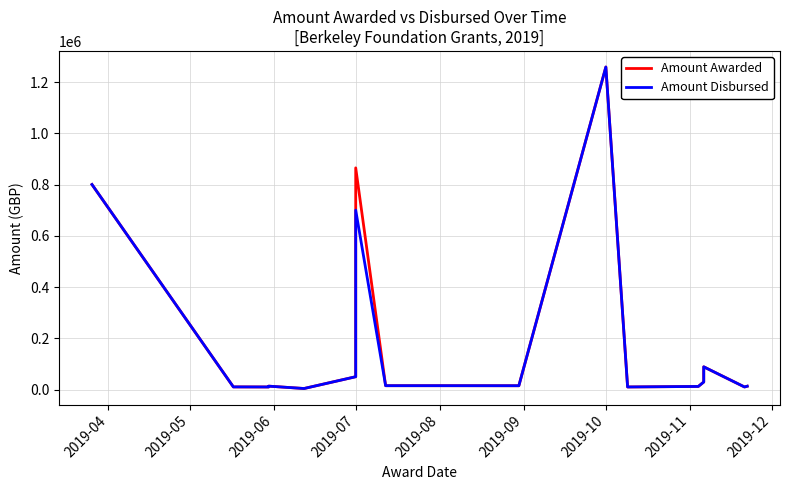

How many values in the Amount Awarded series exceed 15000?

9